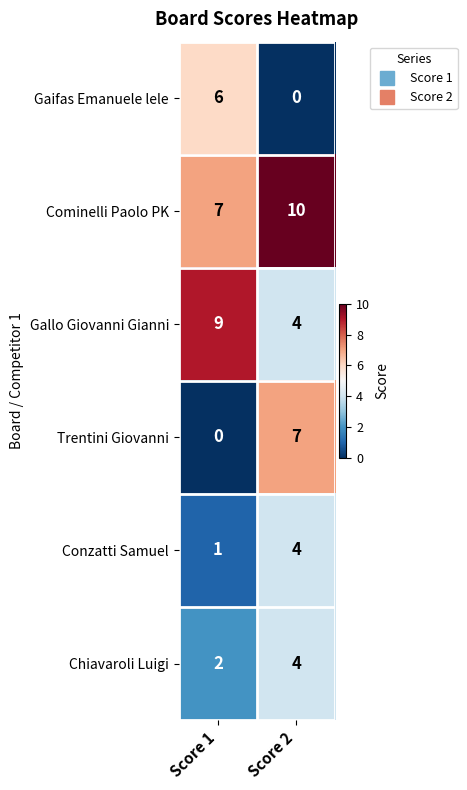

What is the greatest value displayed?

10